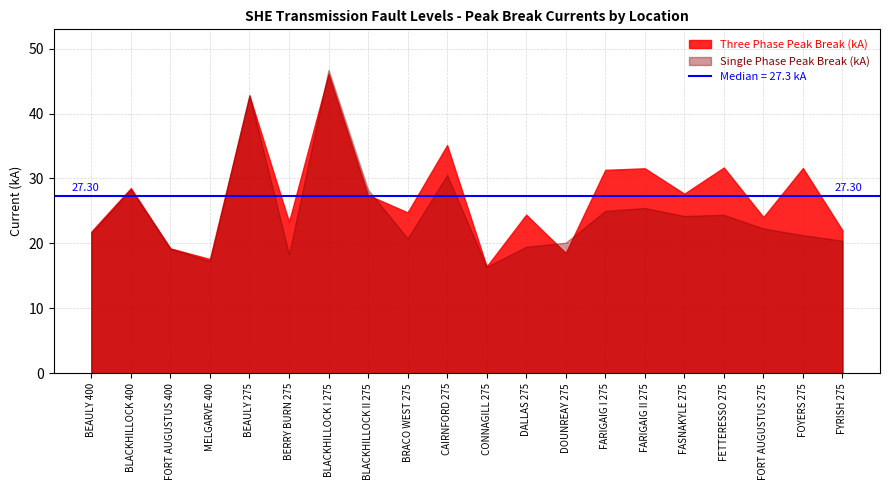

How many values in the Three Phase Peak Break (kA) series are below 27?

10